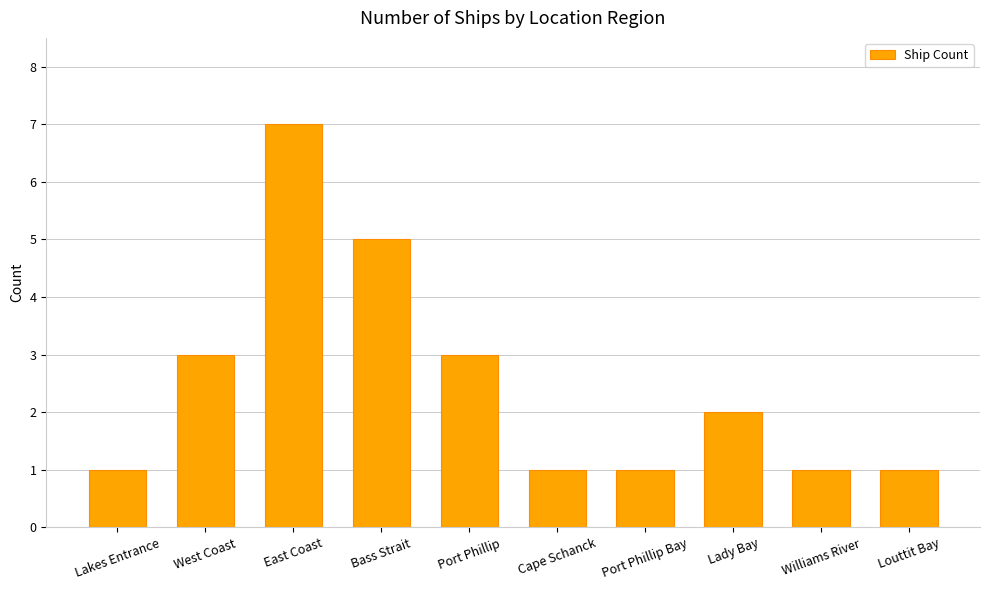

What is the change in value from Bass Strait to Port Phillip?

-2